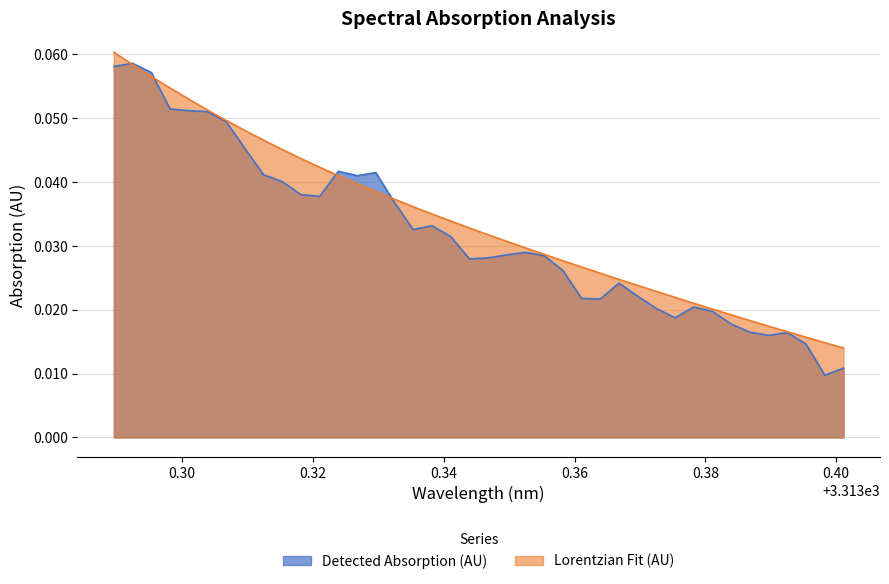

The value of Lorentzian Fit (AU) at 3313.30102 is 0.1. True or false?

True